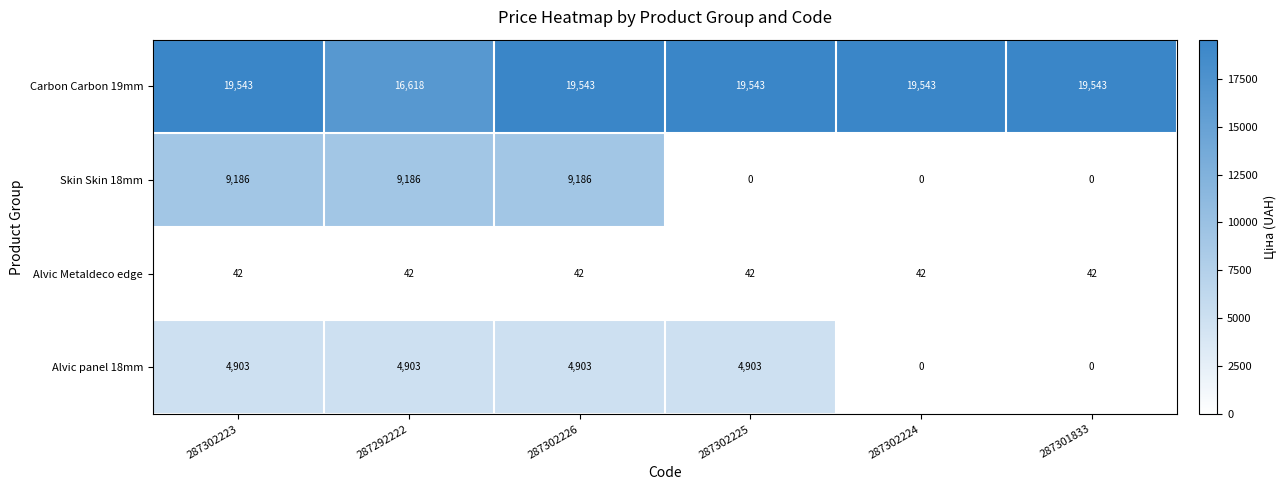

Which series has the largest total across all categories?

Carbon Carbon 19mm